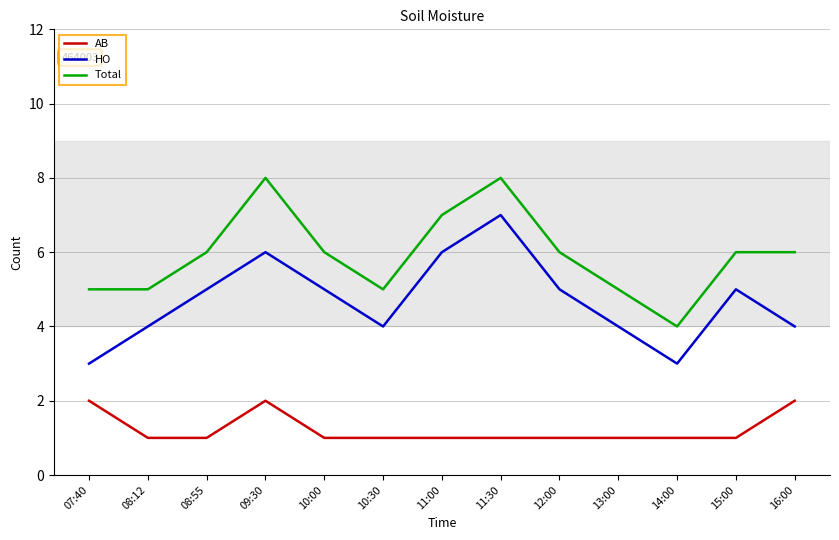

Is the value of HO at 14:00 greater than the value of AB at 15:00?

Yes